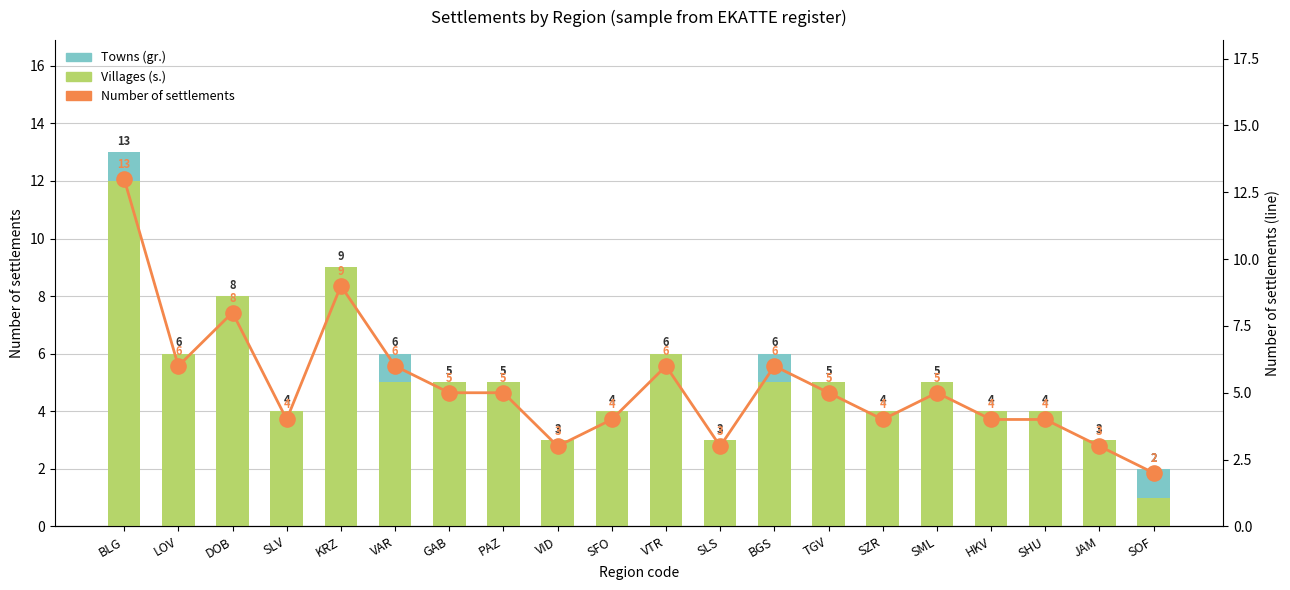

Which series has the largest total across all categories?

Number of settlements